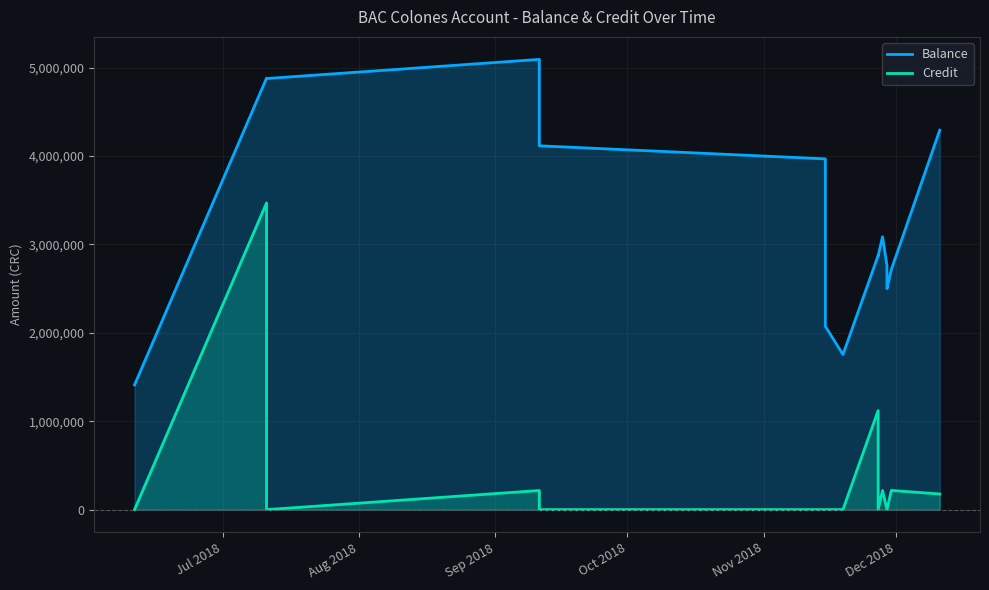

Count the number of categories in the chart.

28